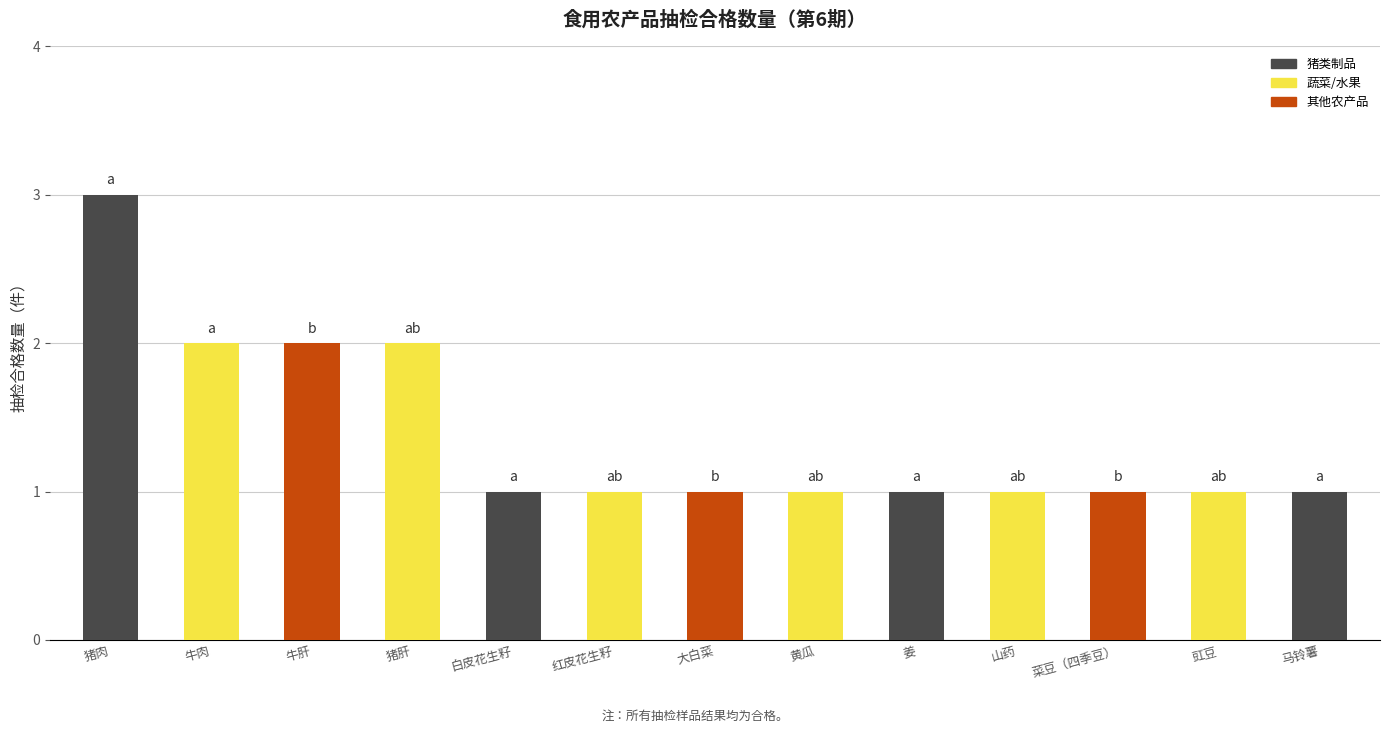

What is the smallest value displayed?

1